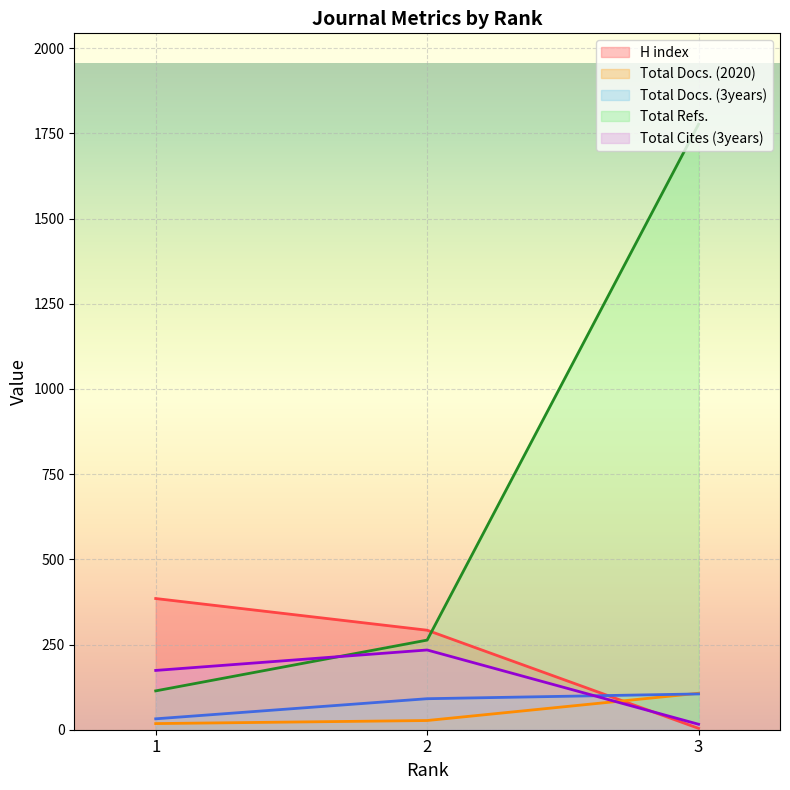

How many H index values are between 4 and 385?

3